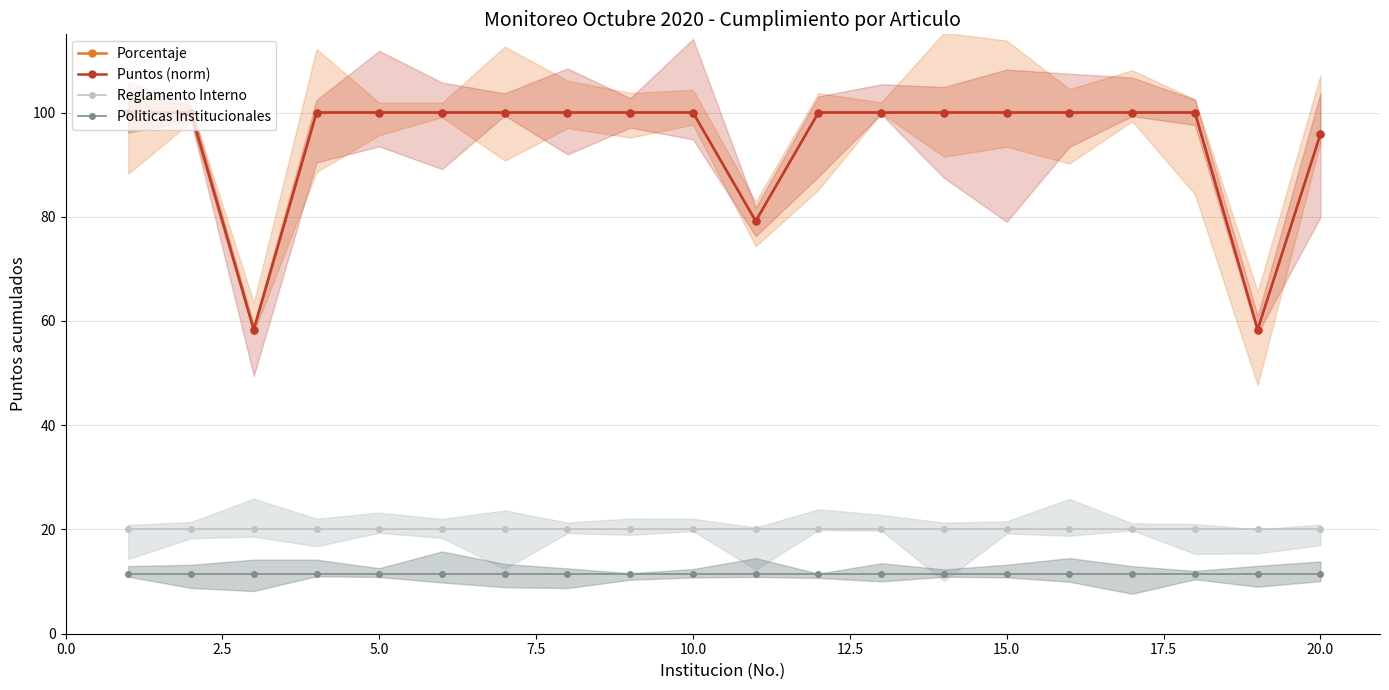

True or false: Porcentaje and Reglamento Interno cross at least once.

False